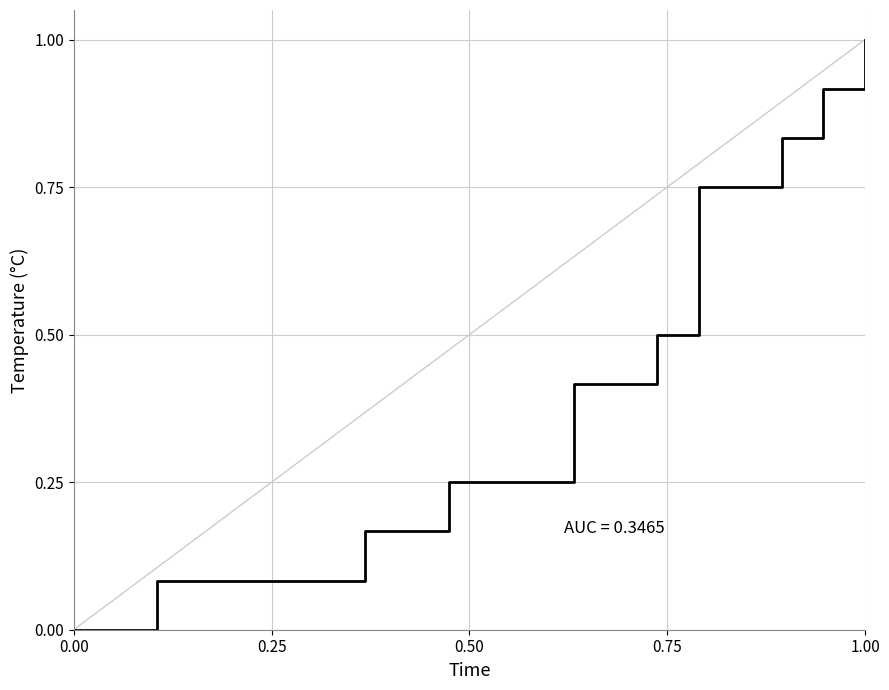

What is the maximum value shown in the chart?

1.0